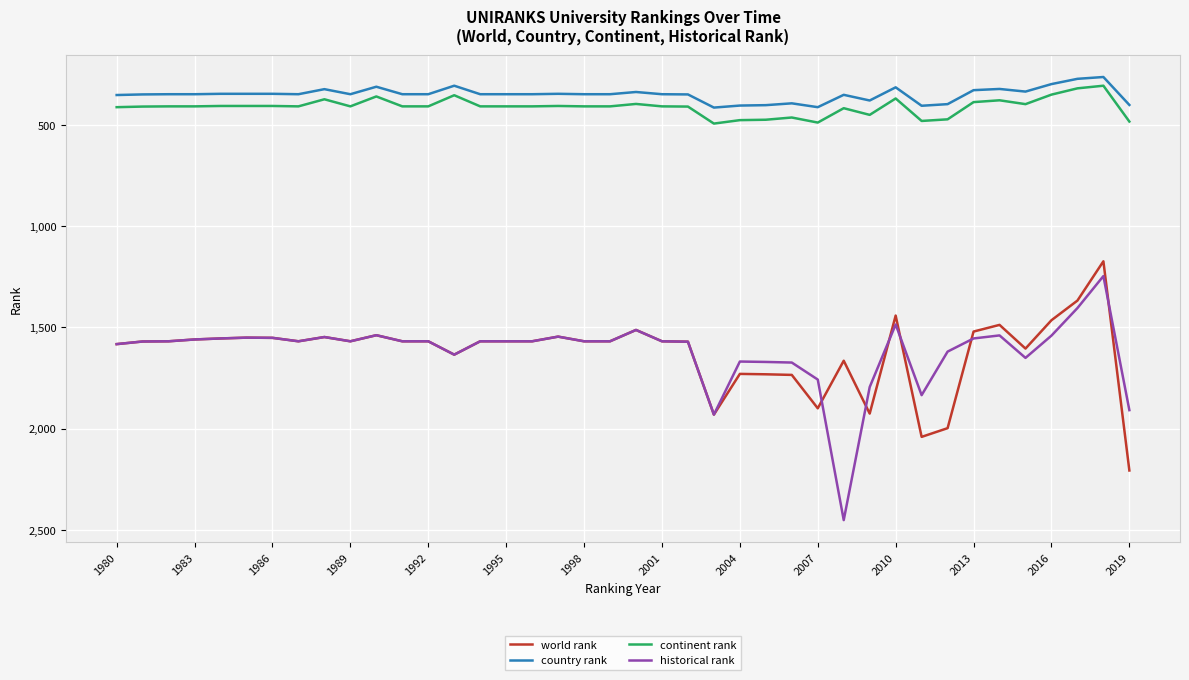

True or false: world rank and historical rank cross at least once.

True